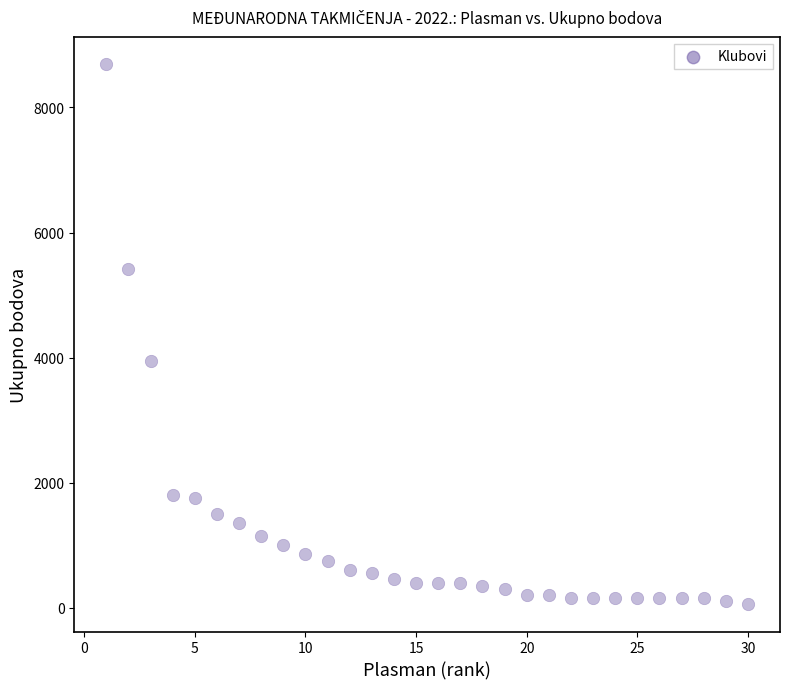

What Y value in the scatter plot is closest to 4375?

3937